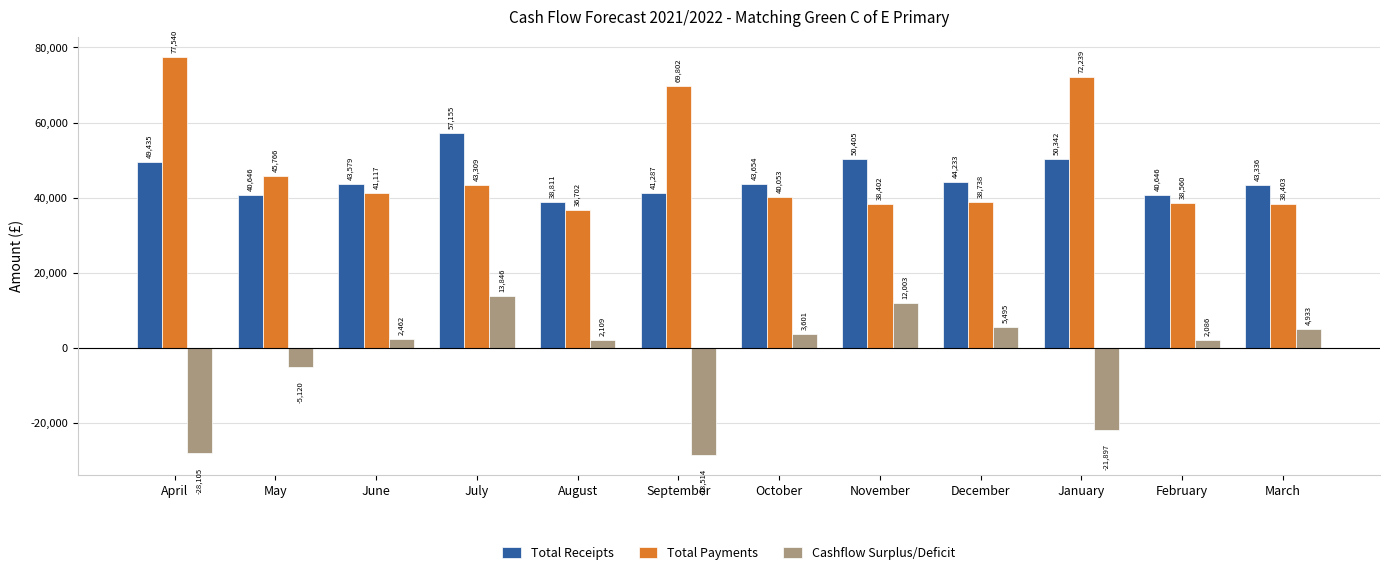

Which category has the highest value in the Total Receipts series?

July